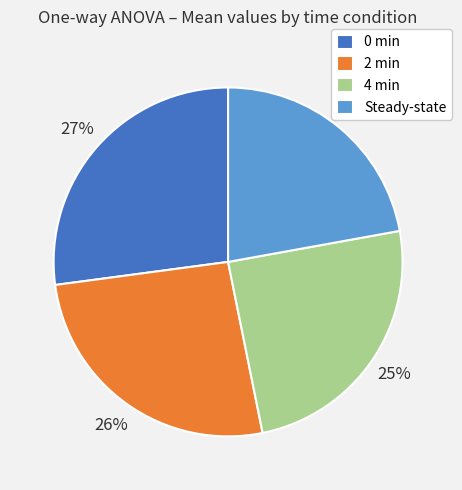

Do 0 min and 4 min together represent more than half of the pie?

Yes